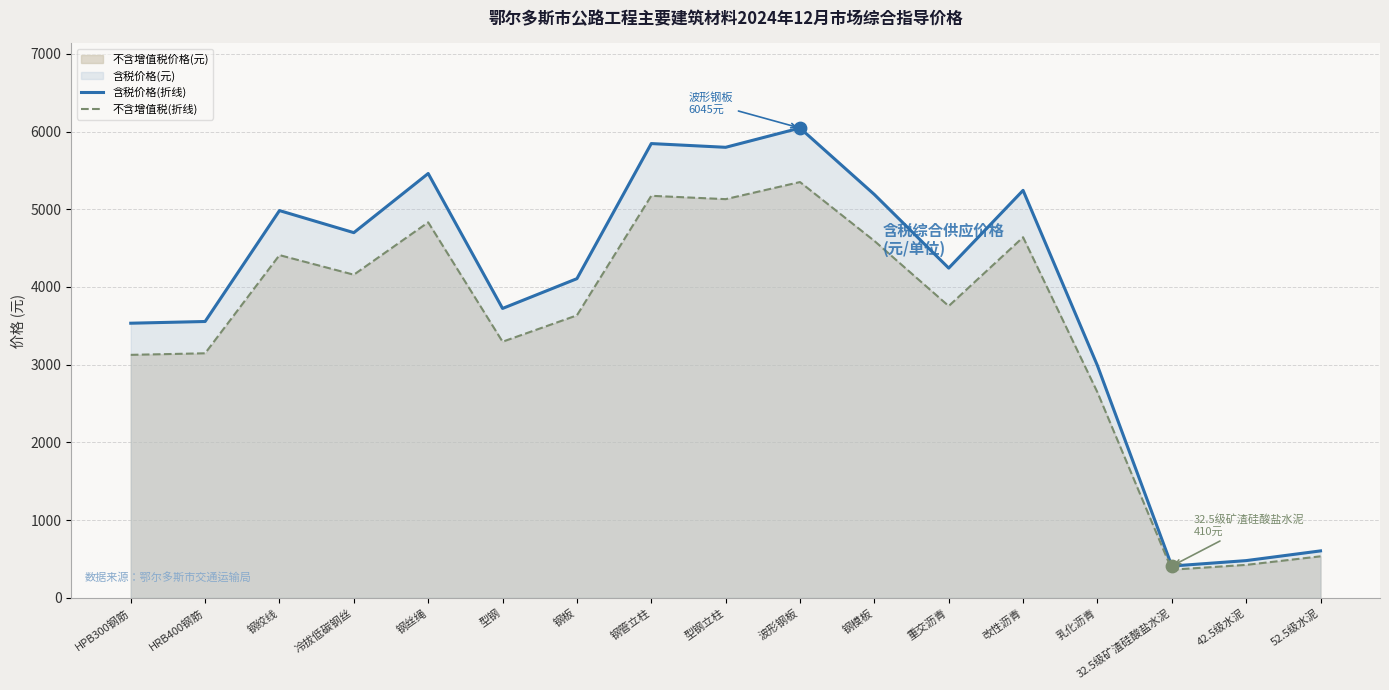

At which category is the sum across all series the highest?

波形钢板